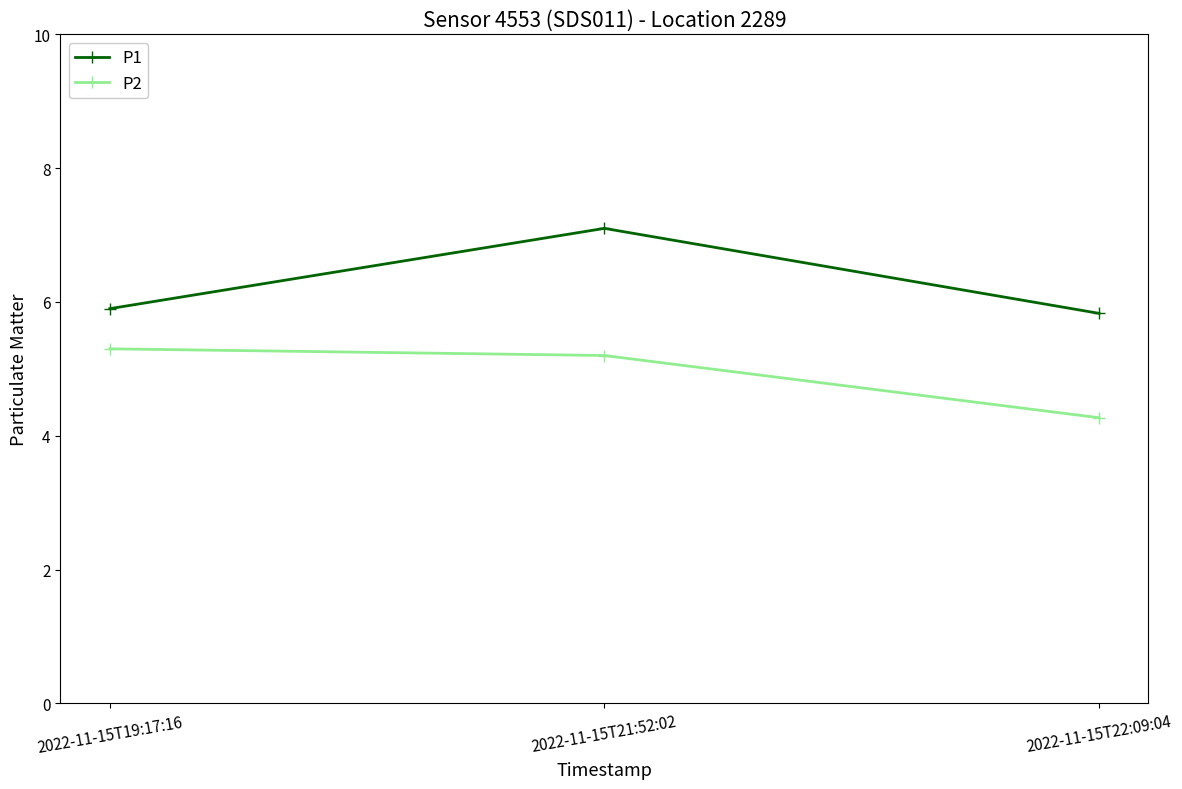

Which series changed the most between 2022-11-15T19:17:16 and 2022-11-15T22:09:04?

P2